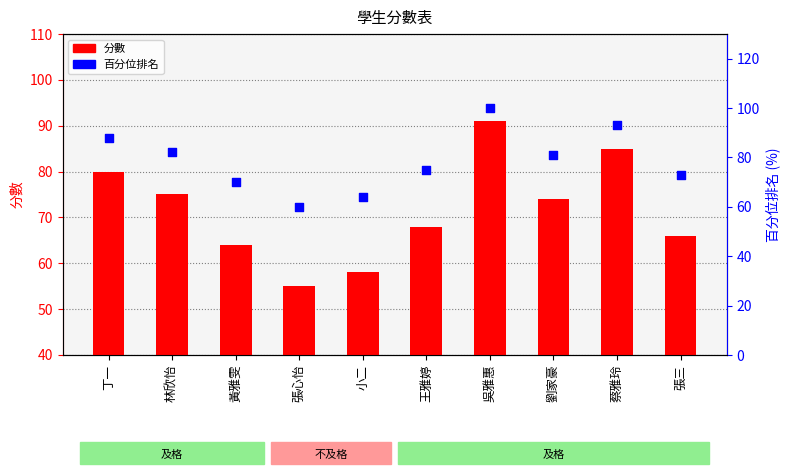

At how many categories does at least one series exceed 57?

10